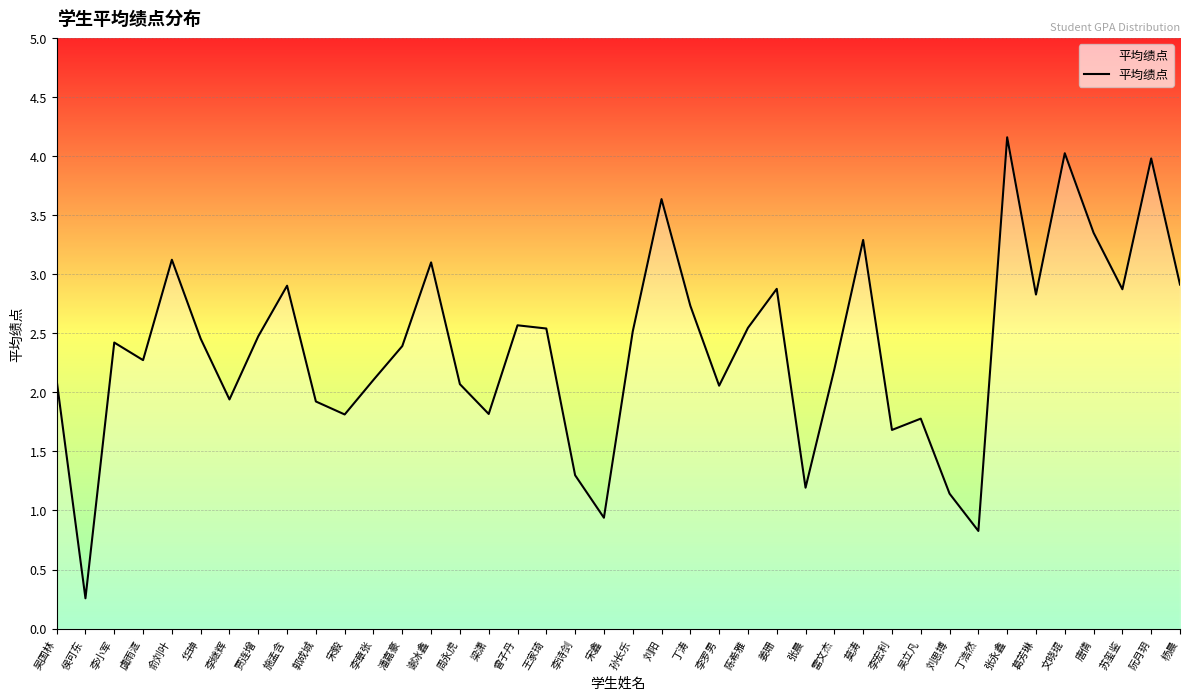

What position from the left is 唐倩?

37